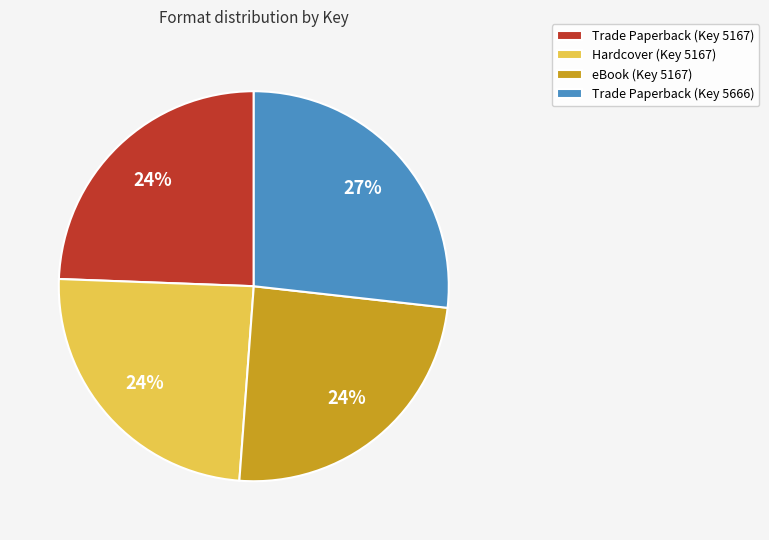

True or false: Hardcover (Key 5167) accounts for 10% of the total.

False